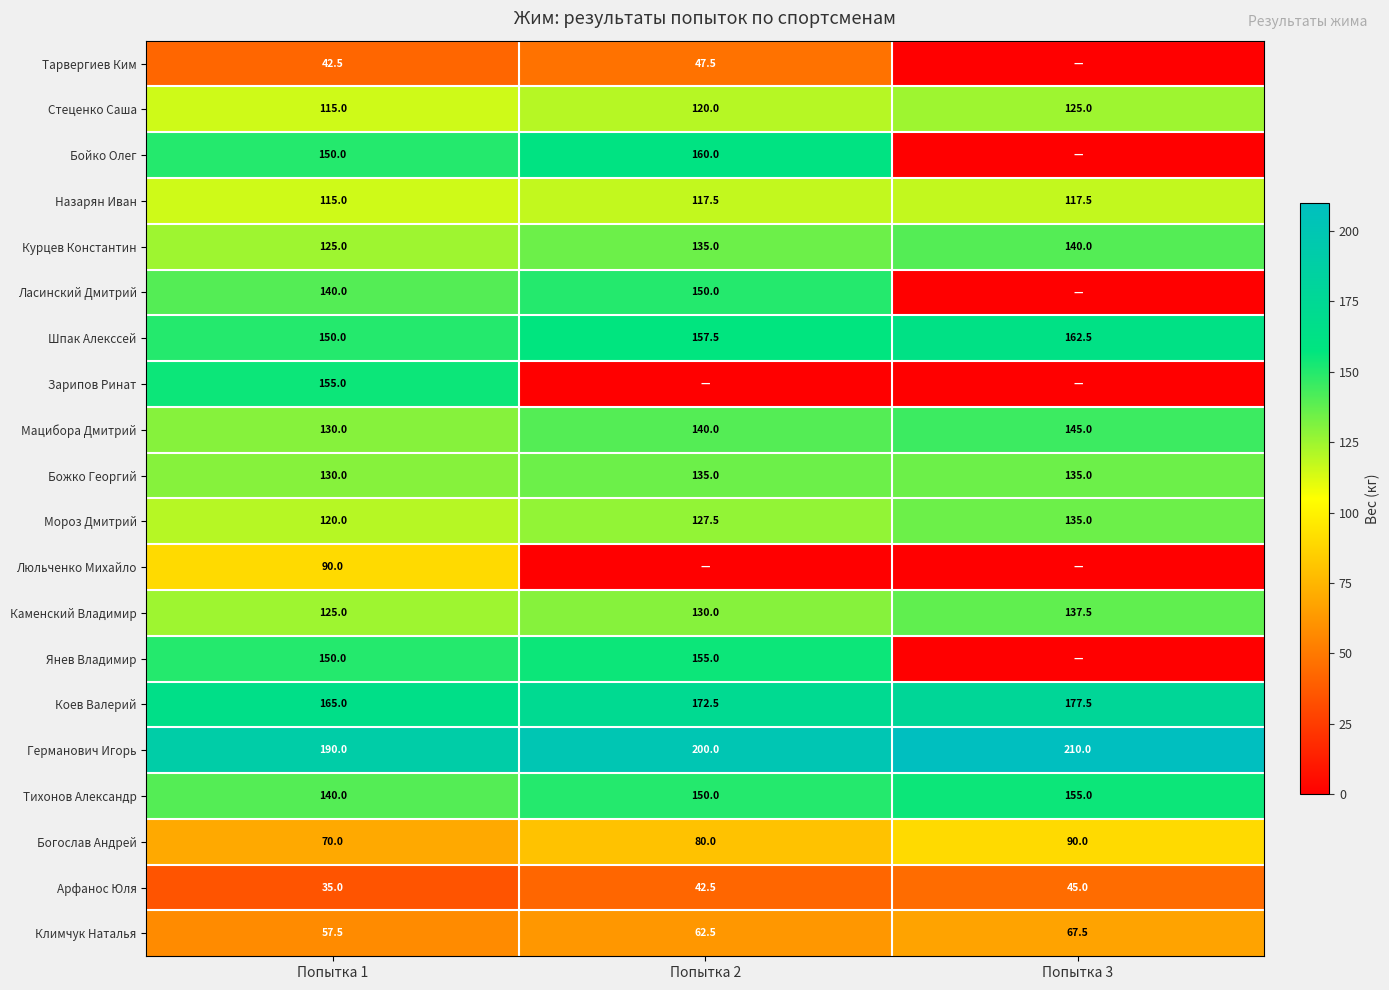

Which has a higher value, Попытка 2 or Попытка 3?

Попытка 2